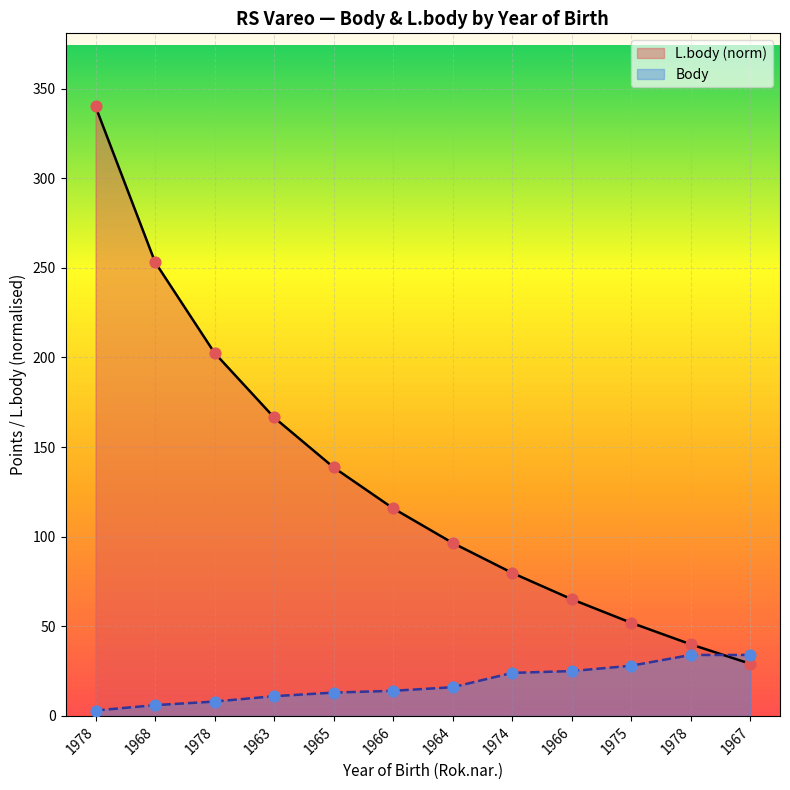

At how many categories does at least one series exceed 248?

2